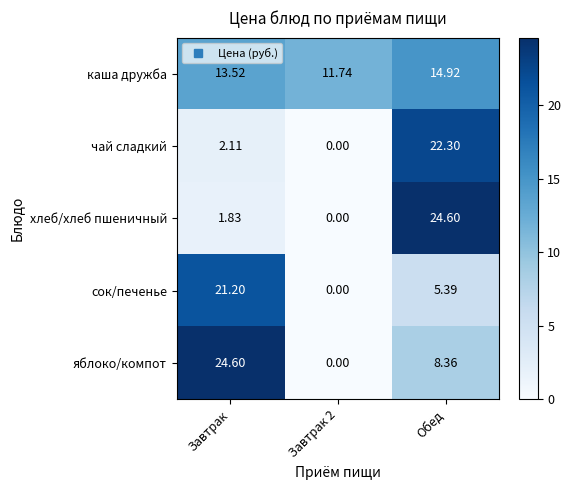

Which series changed the most between Завтрак 2 and Обед?

хлеб/хлеб пшеничный